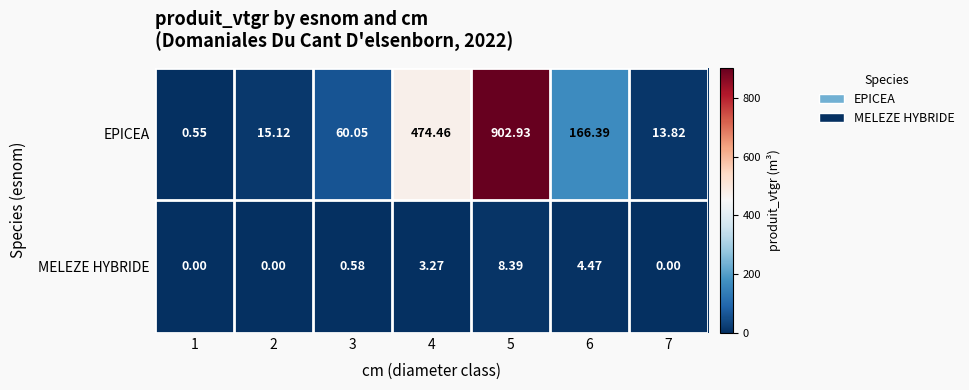

What is the difference between the highest and lowest values at 3?

59.5